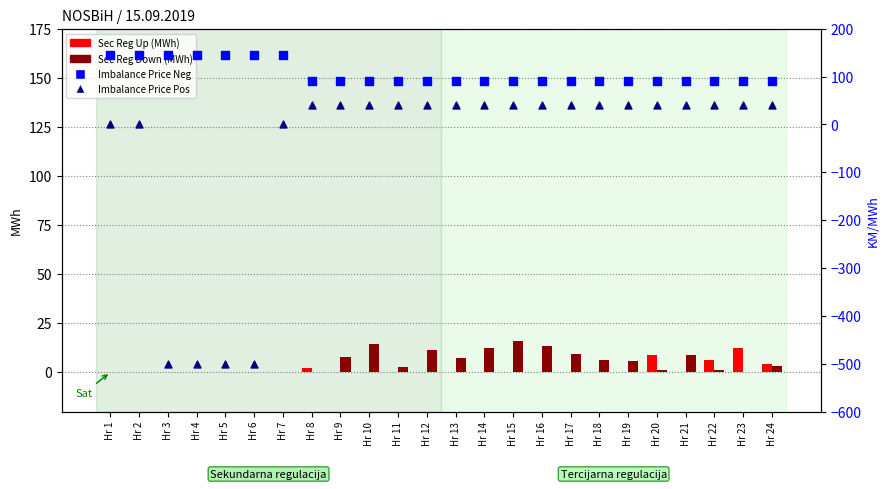

What are all the series names shown in the legend?

Sec Reg Up (MWh), Sec Reg Down (MWh), Imbalance Price Neg (KM/MWh), Imbalance Price Pos (KM/MWh)